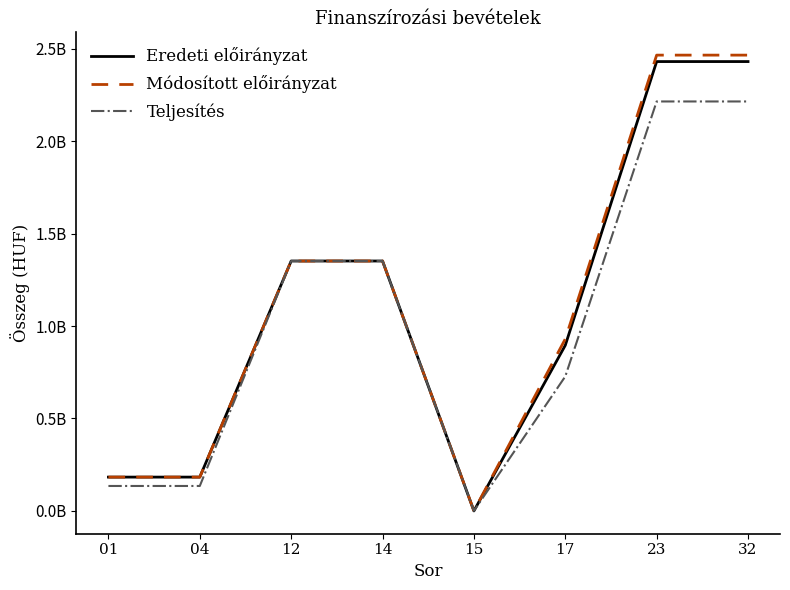

At how many categories does at least one series exceed 679331246?

5